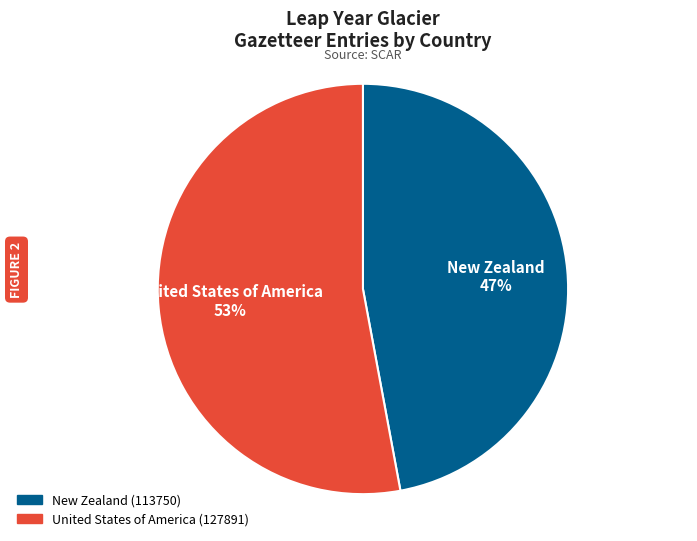

Combined, do New Zealand and United States of America account for over 50%?

Yes